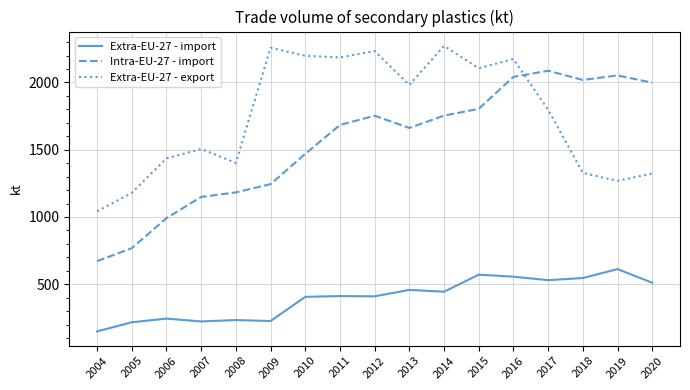

True or false: Extra-EU-27 - import and Intra-EU-27 - import cross at least once.

False